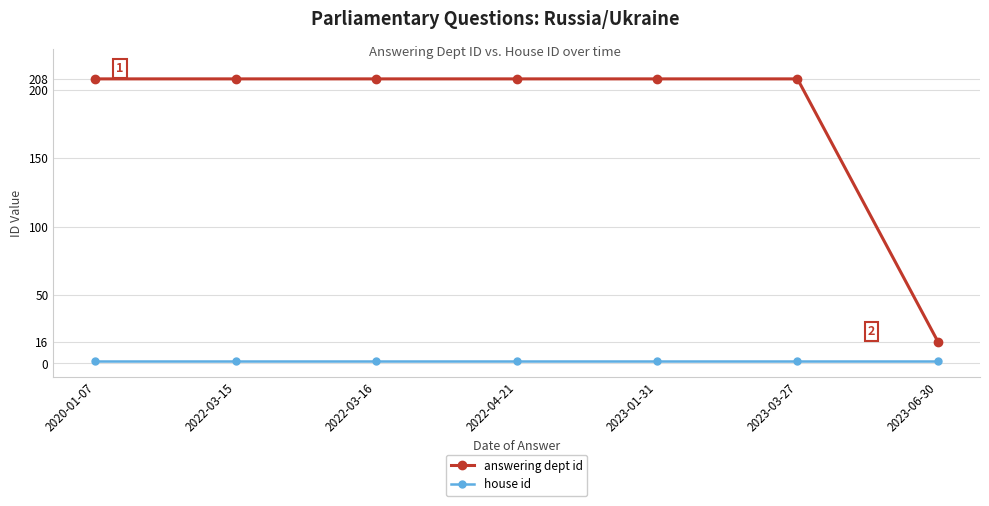

Count the number of categories in the chart.

7